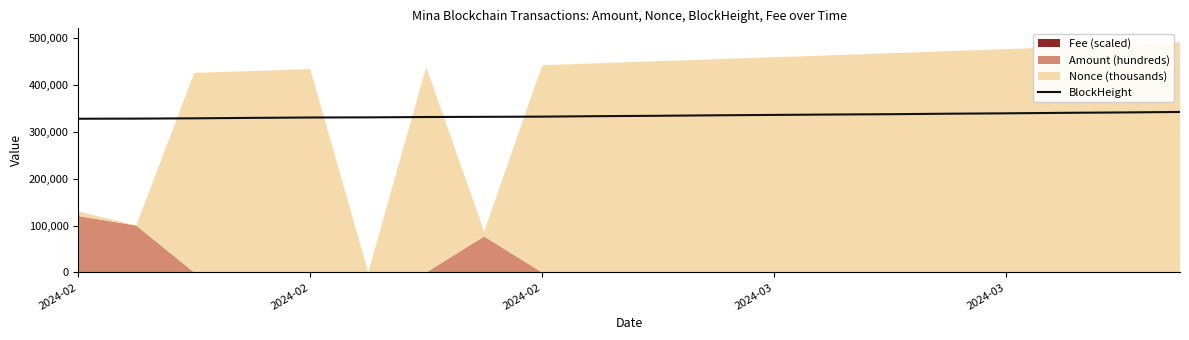

What is the sum of all values?

6678692